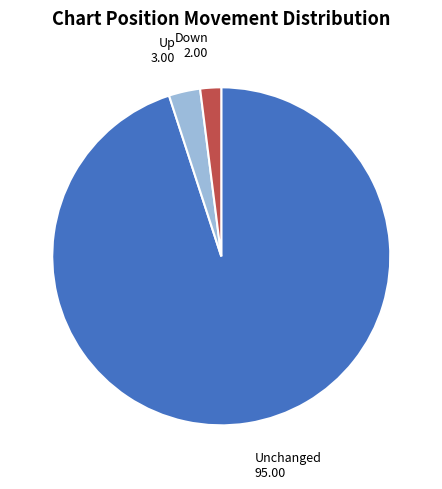

Which has a higher value, Unchanged or Down?

Unchanged